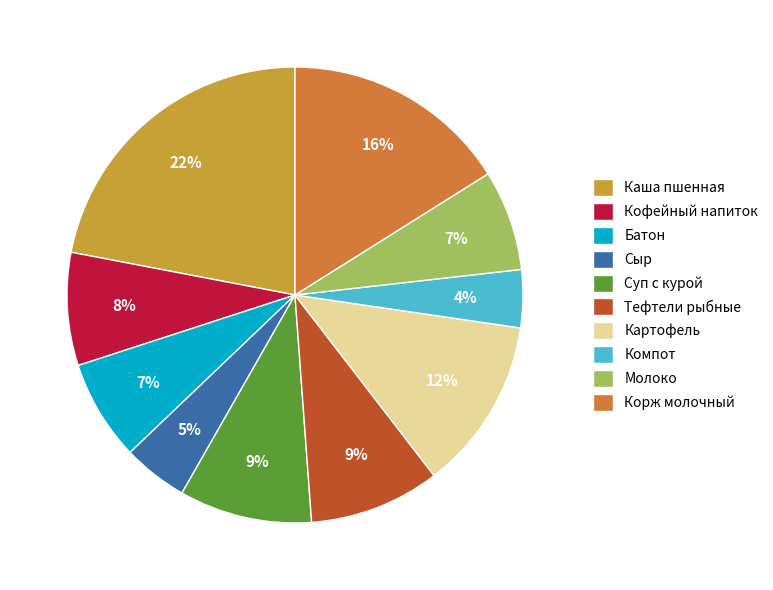

Is there a majority slice in this chart?

No